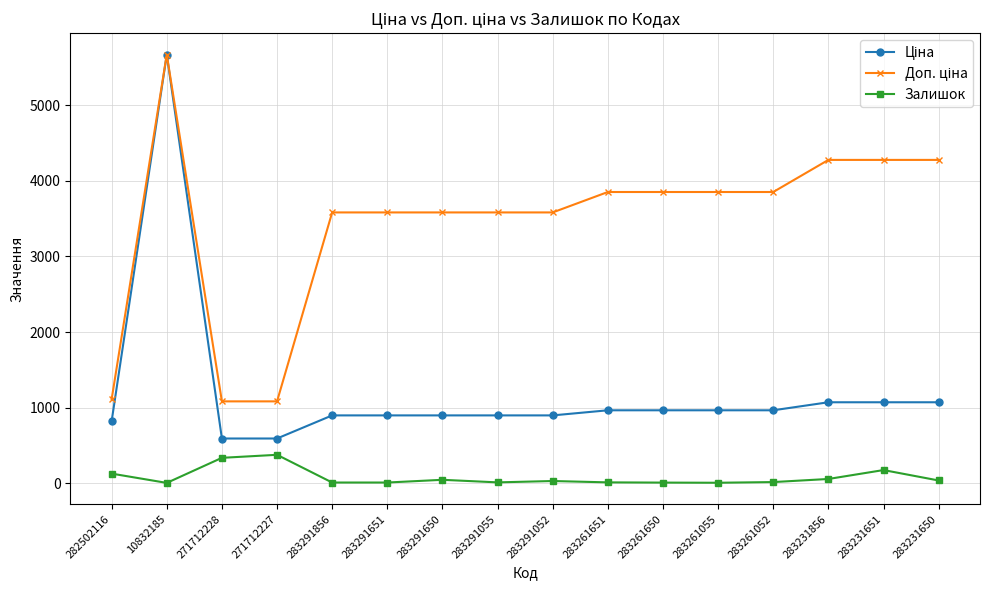

What is the greatest value displayed?

5673.8